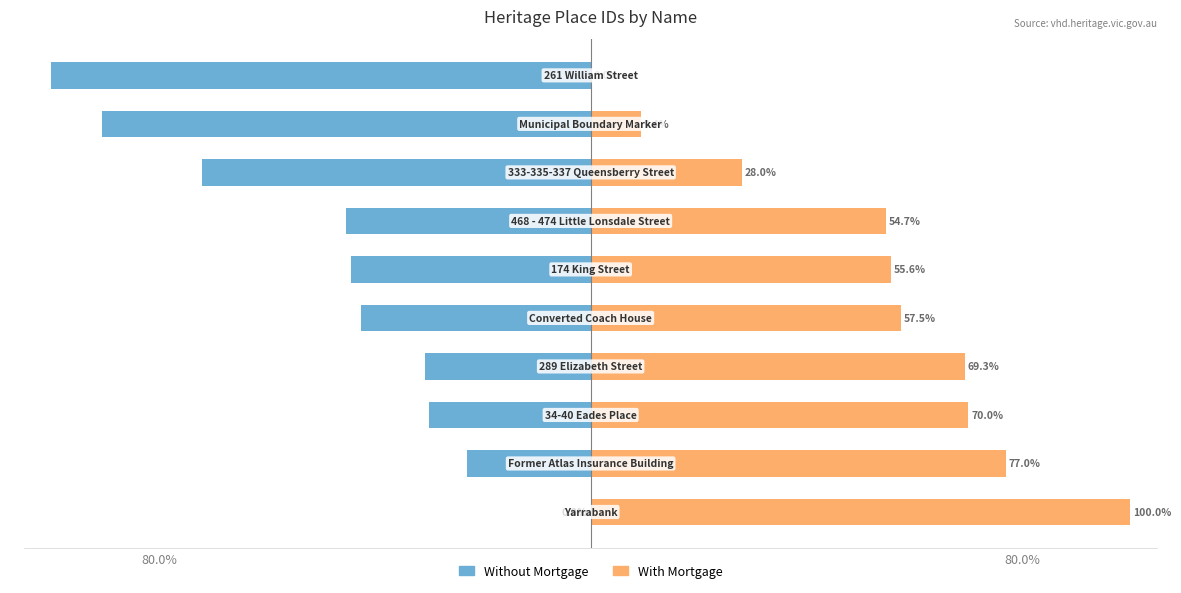

How many values in the With Mortgage series are below 57?

5